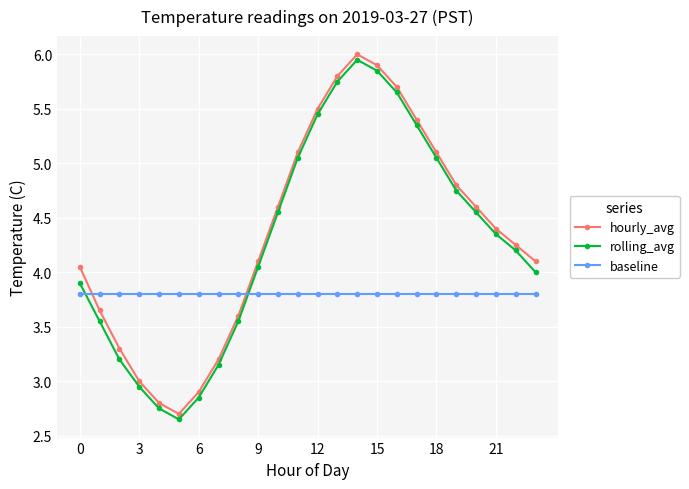

What is the value of the baseline point at the 21st from the left?

3.8